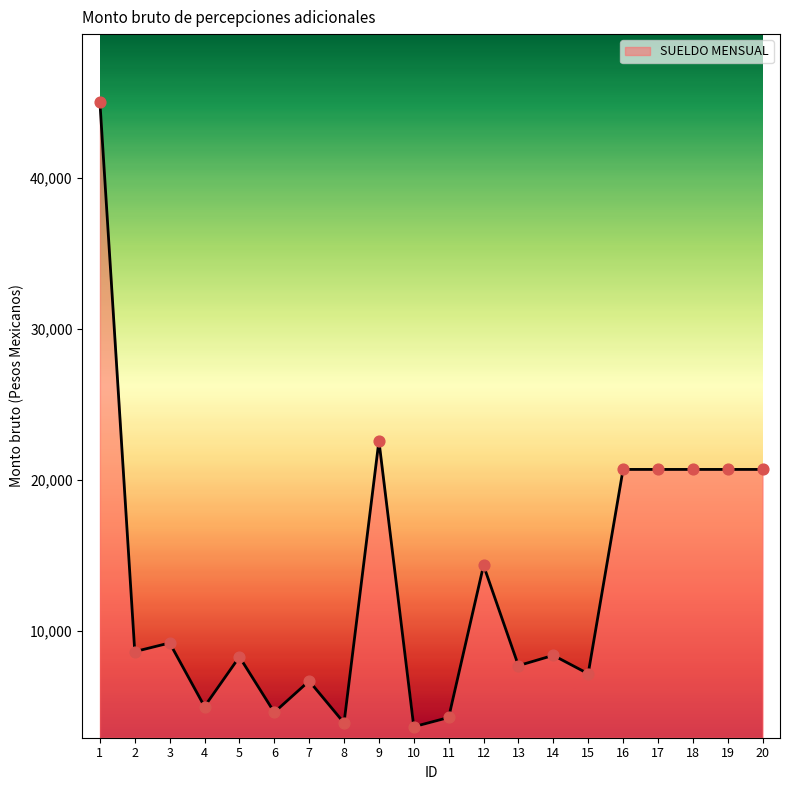

What is the change in value from 6 to 17?

+16085.9